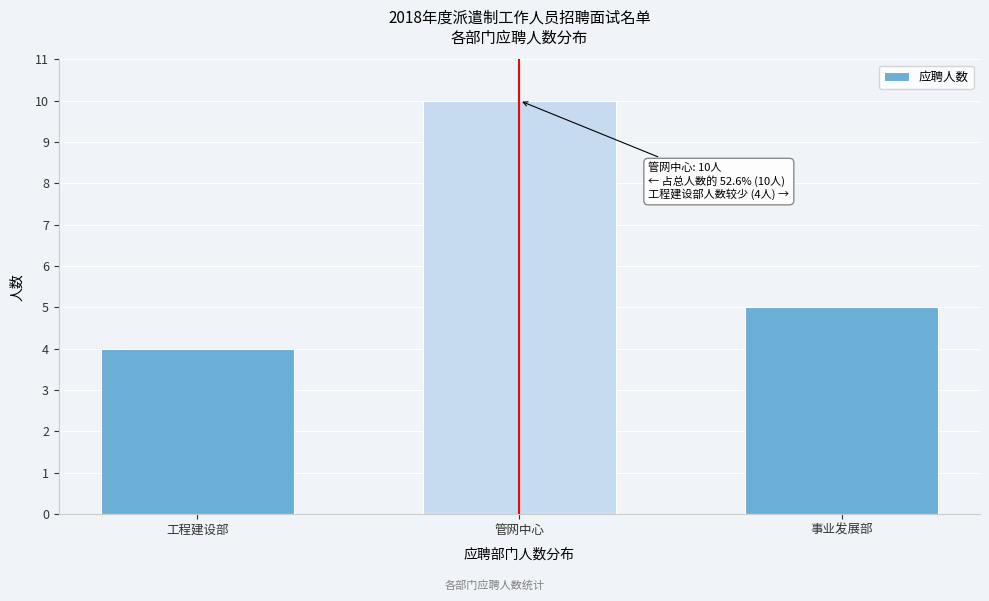

Reading left to right, list all the values displayed in this chart.

工程建设部=4	管网中心=10	事业发展部=5